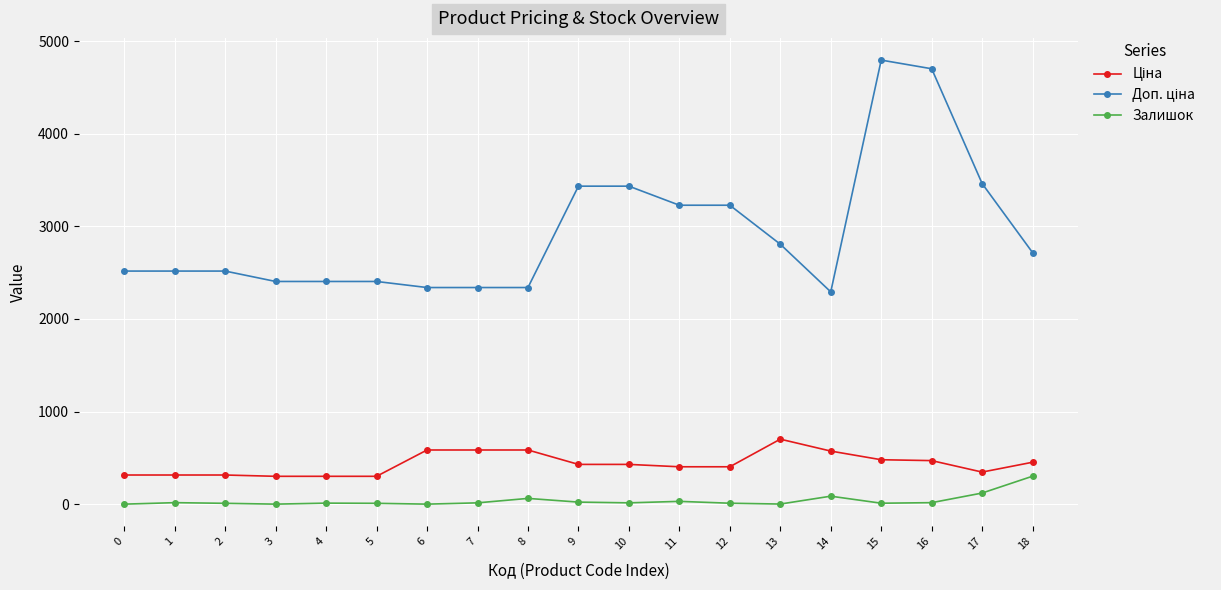

What is the difference between the highest and lowest values at 6?

2339.7